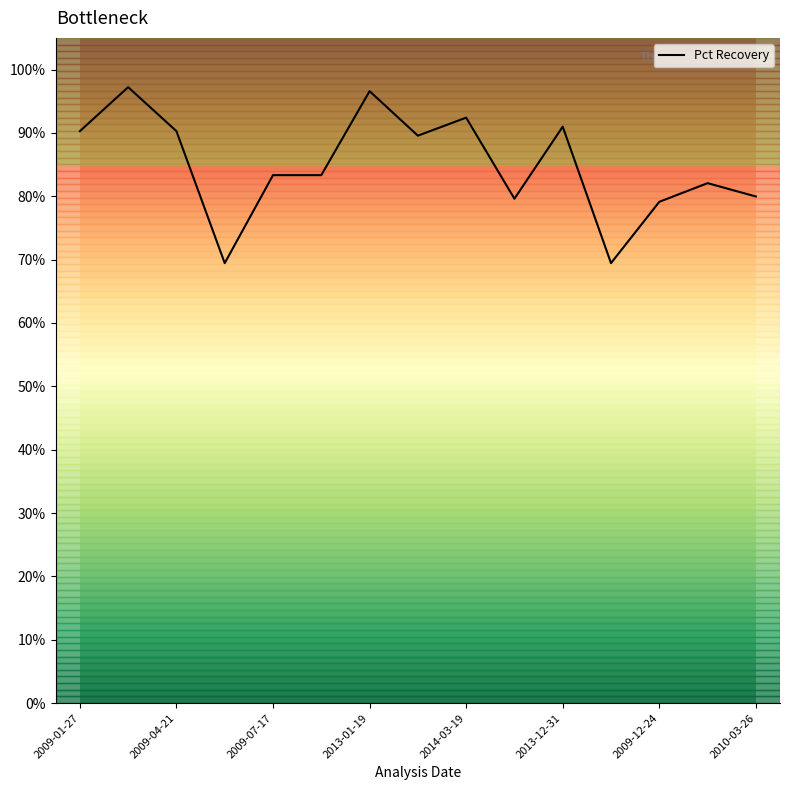

Is this an area chart (filled region under the line)?

No